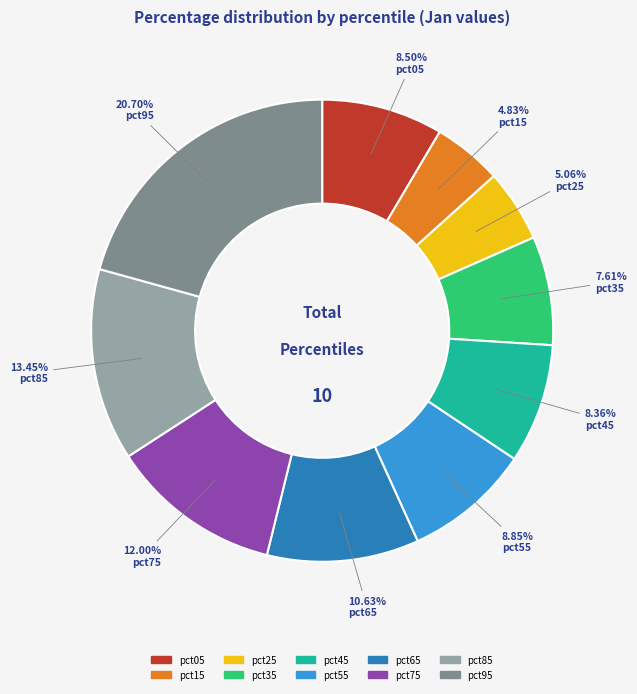

To the nearest percent, what is the difference between the pct65 and pct35 slice percentages?

3%